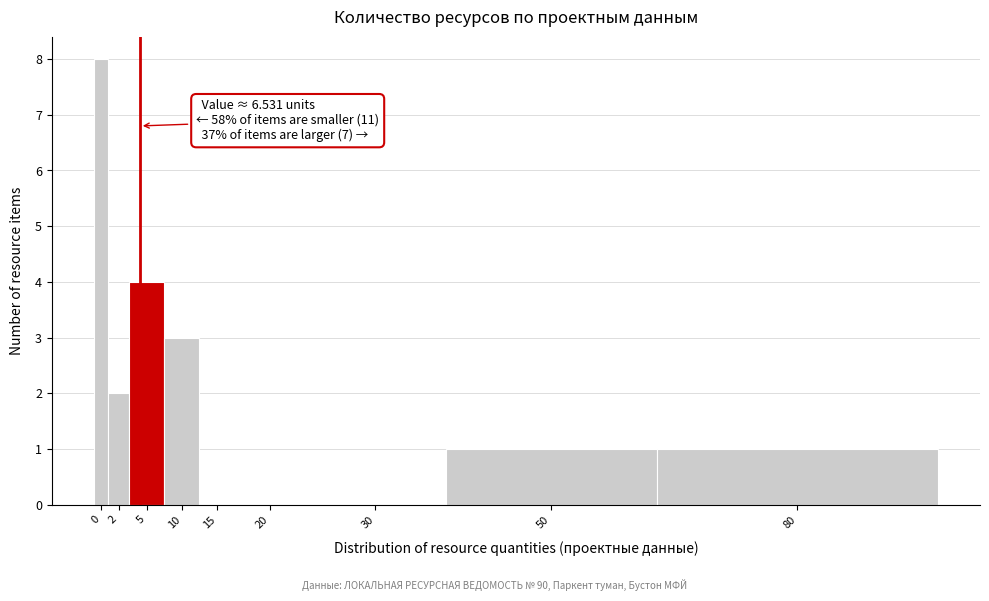

Reading left to right, what are all the values shown in this chart?

0=8	2=2	5=4	10=3	15=0	20=0	30=0	50=1	80=1